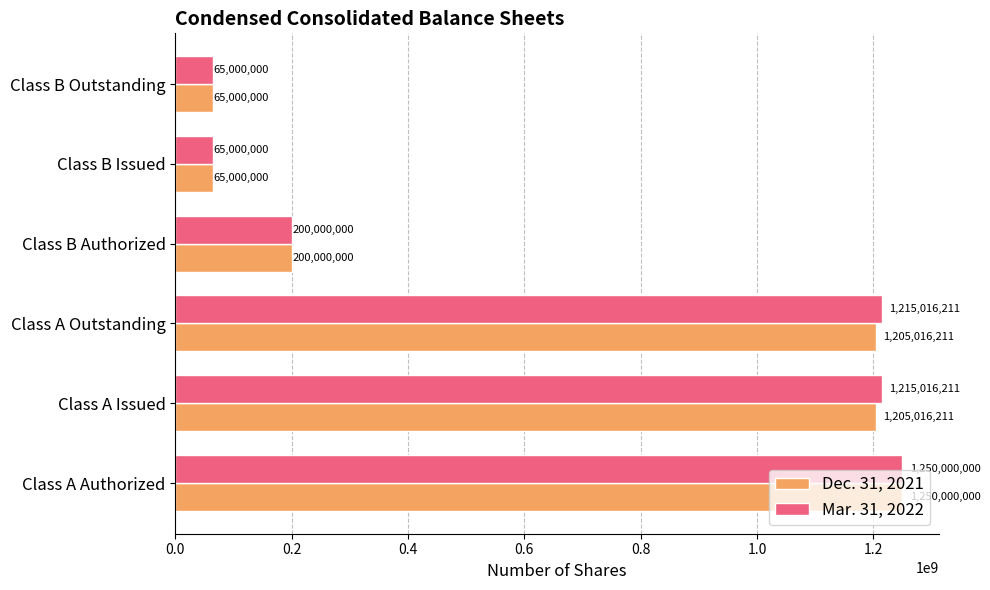

At Class A Outstanding, list the series in order from smallest to largest.

Dec. 31, 2021, Mar. 31, 2022